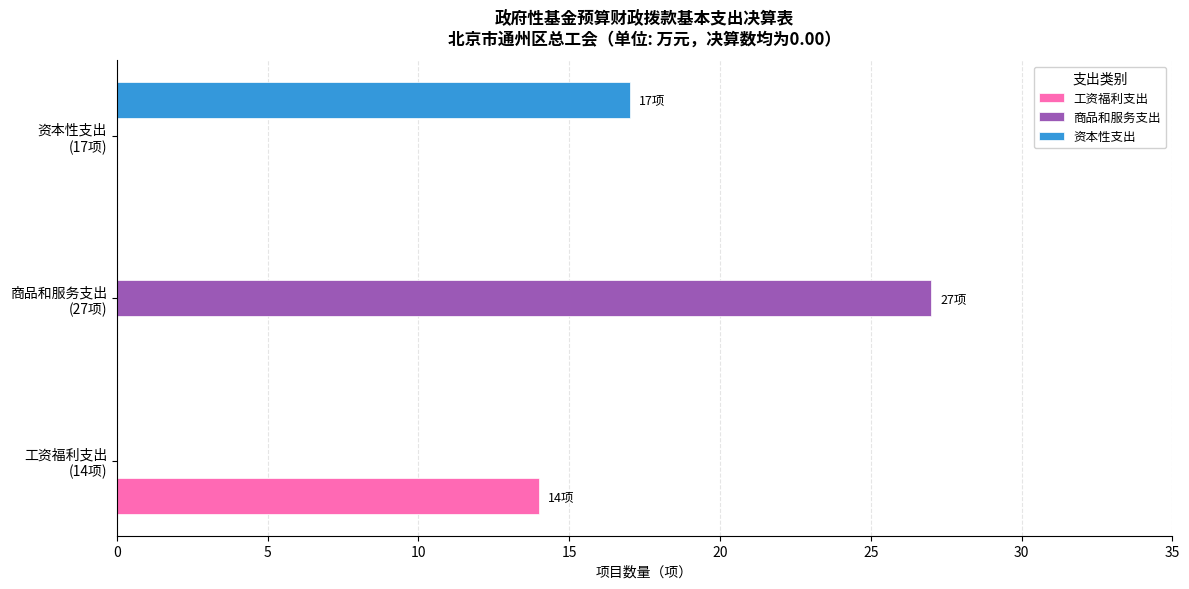

Which series has the largest total across all categories?

商品和服务支出